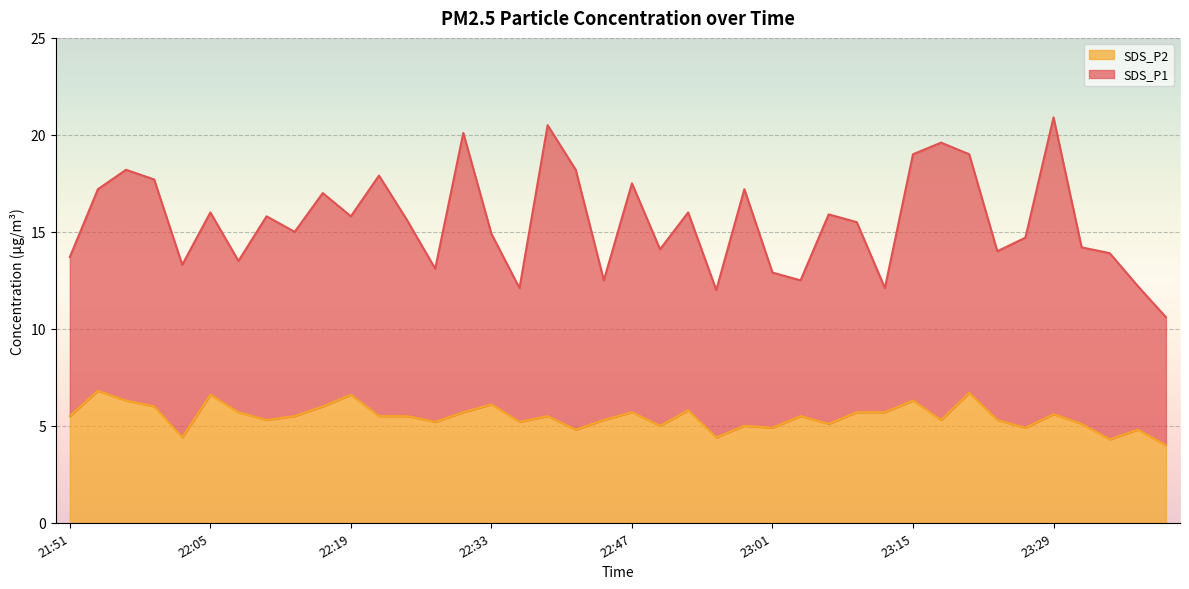

Which series has the largest total across all categories?

SDS_P1